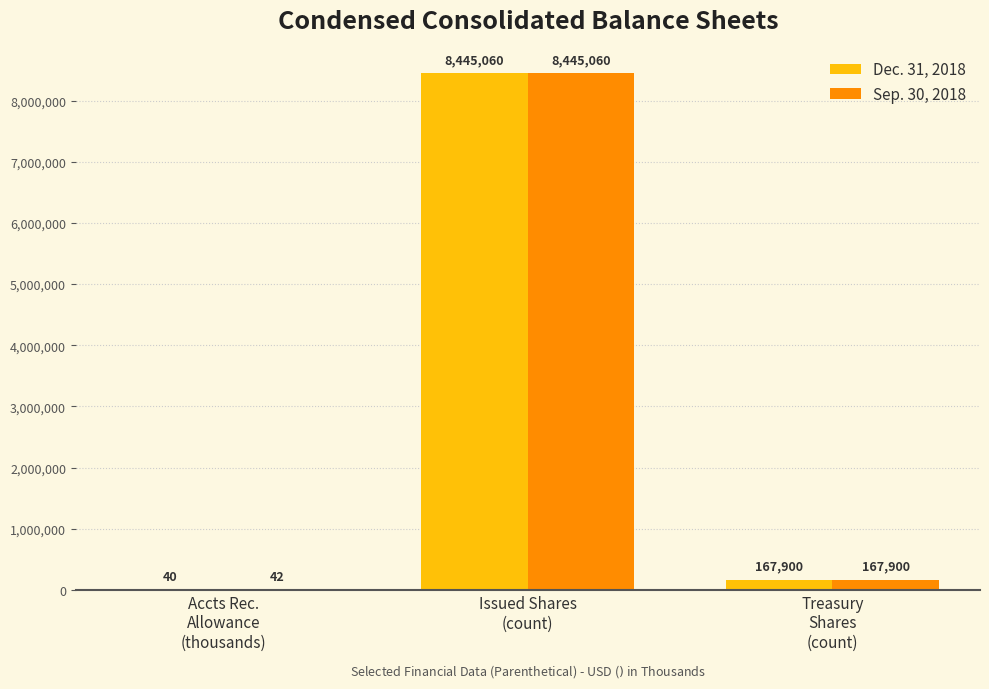

Which series has the largest total across all categories?

Sep. 30, 2018